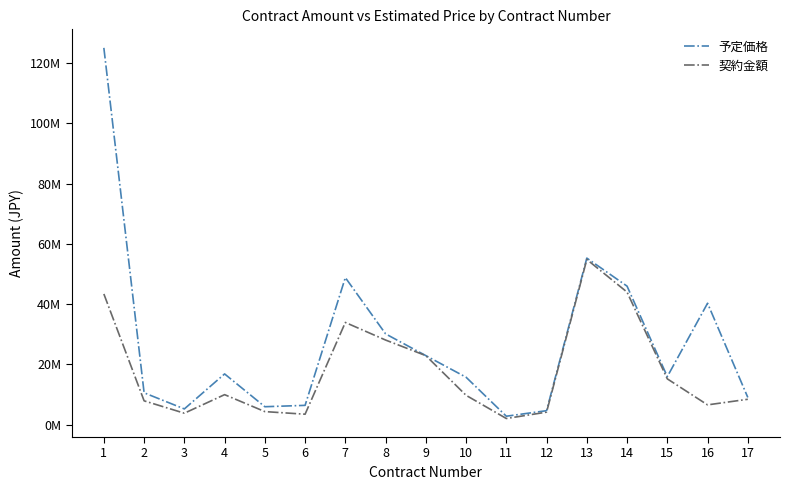

What is the average value of the 予定価格 series?

27172136